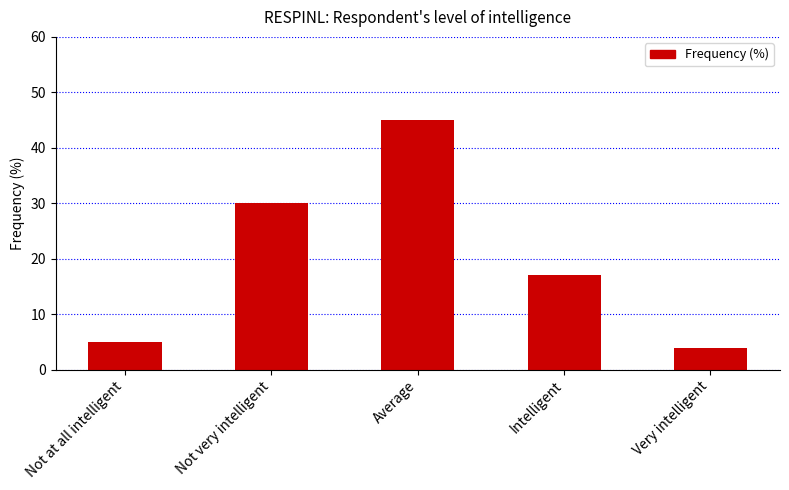

Between Not very intelligent and Not at all intelligent, which is larger?

Not very intelligent